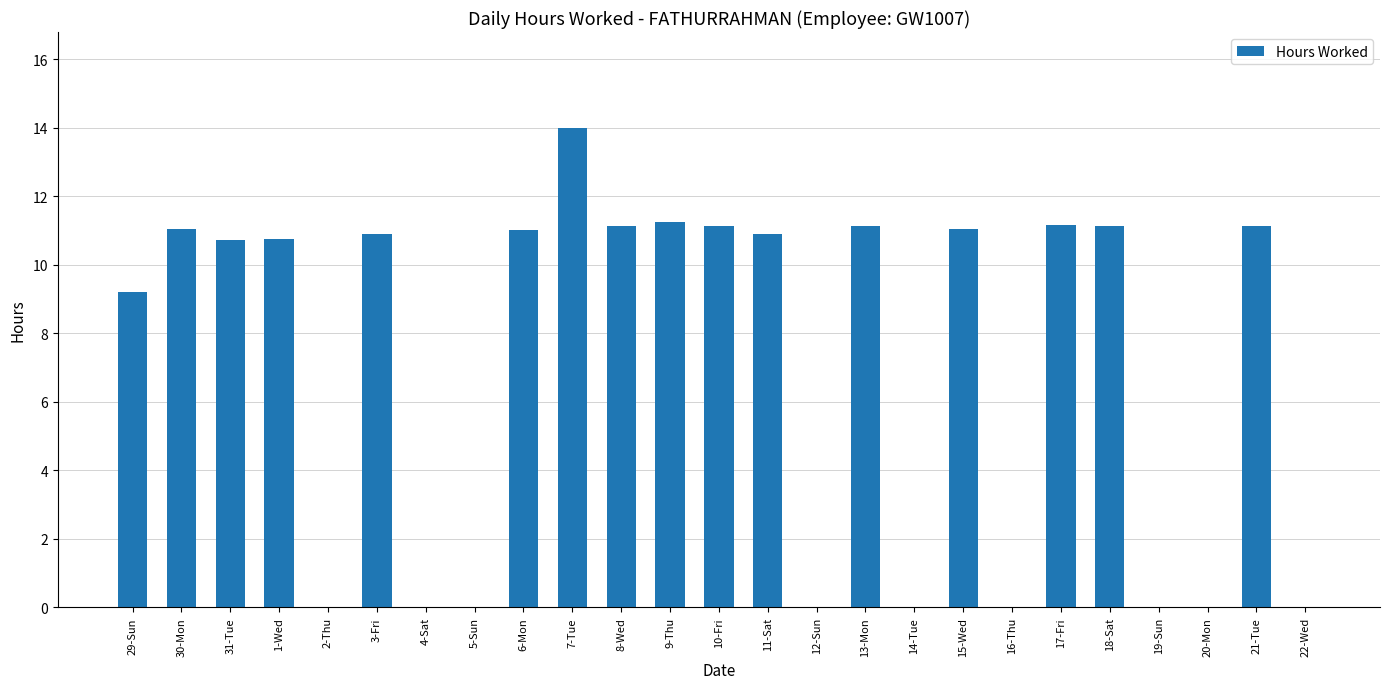

The value at 10-Fri is 4.9. True or false?

False